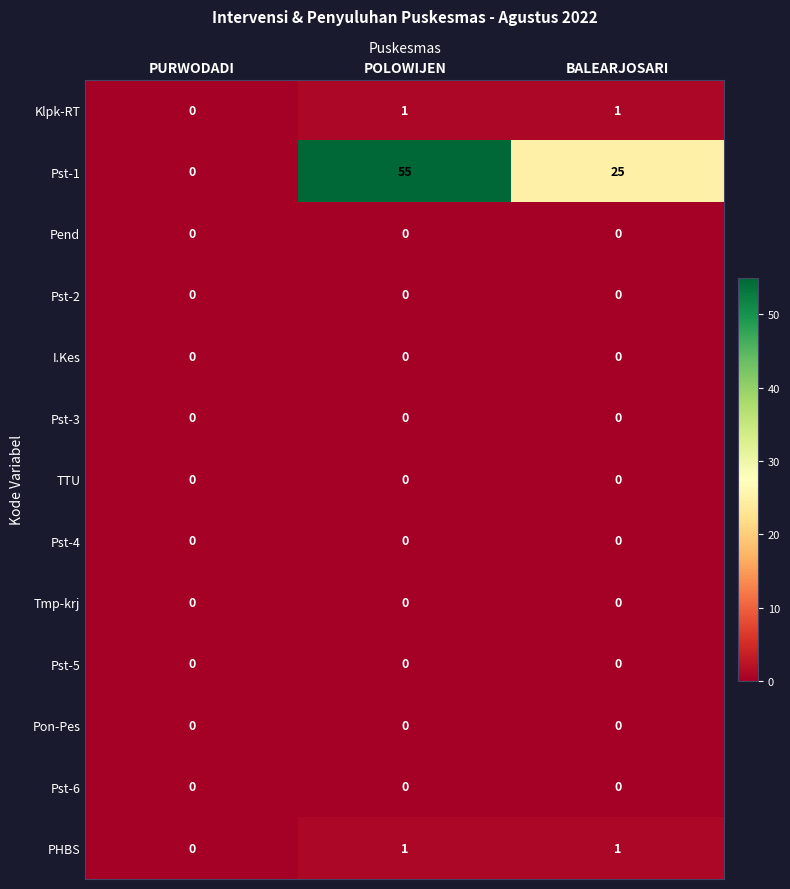

Which series has the largest total across all categories?

Pst-1